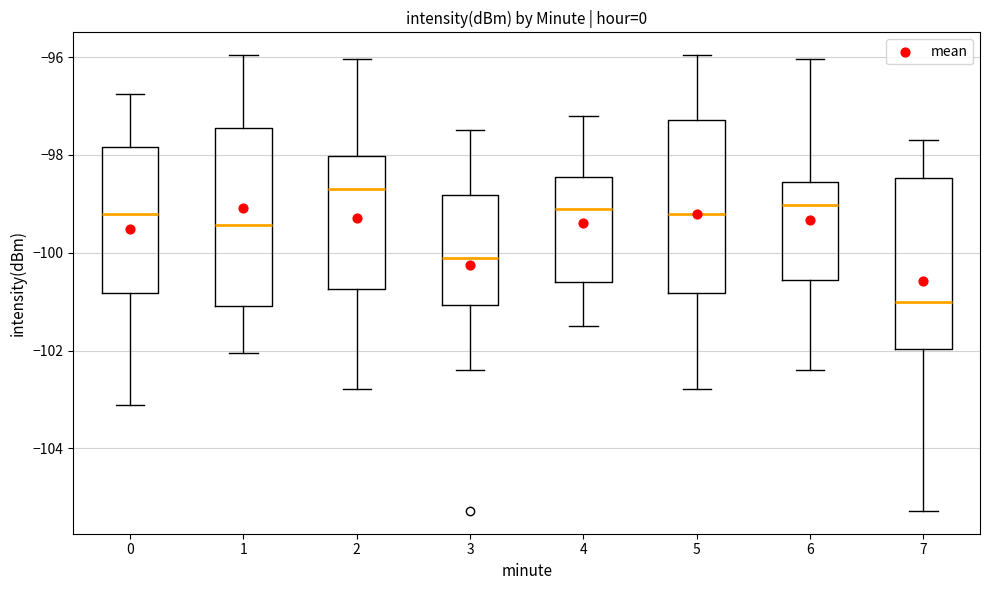

Reading left to right, read every box against the y-axis: the position of its median line, the range the box covers, and the ends of its whiskers. The values are not printed on the chart, so give them approximately, as read against the axis.

0: median -99.2, box -100.8 to -97.8, whiskers -103.2 to -96.8
1: median -99.4, box -101.0 to -97.4, whiskers -102.0 to -96.0
2: median -98.6, box -100.8 to -98.0, whiskers -102.8 to -96.0
3: median -100.0, box -101.0 to -98.8, whiskers -102.4 to -97.4
4: median -99.0, box -100.6 to -98.4, whiskers -101.4 to -97.2
5: median -99.2, box -100.8 to -97.2, whiskers -102.8 to -96.0
6: median -99.0, box -100.6 to -98.6, whiskers -102.4 to -96.0
7: median -101.0, box -102.0 to -98.4, whiskers -105.2 to -97.6